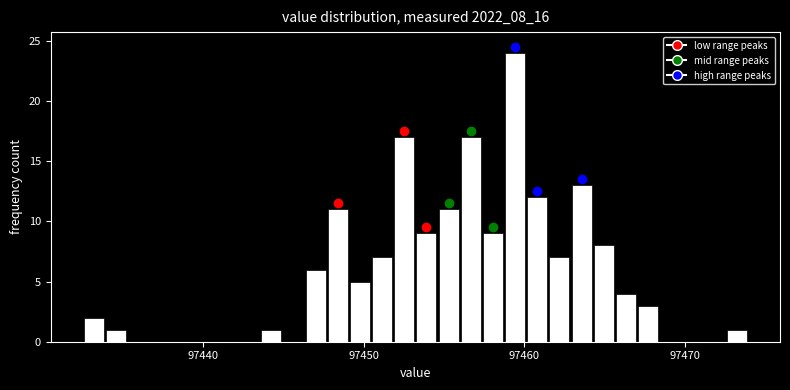

Read against the x-axis, roughly where is the centre of the tallest bar?

97459